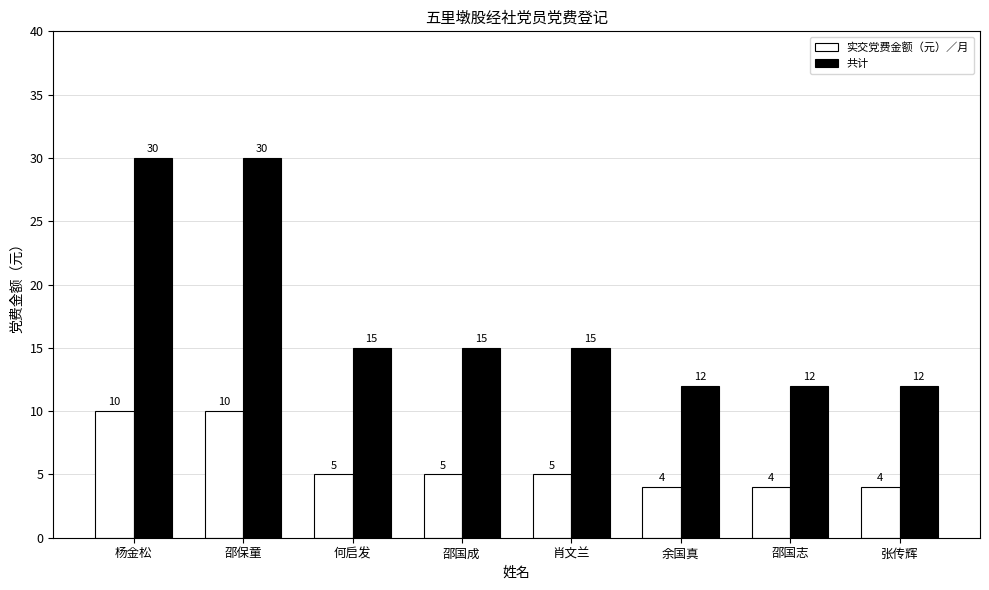

Does the chart contain stacked bars?

No